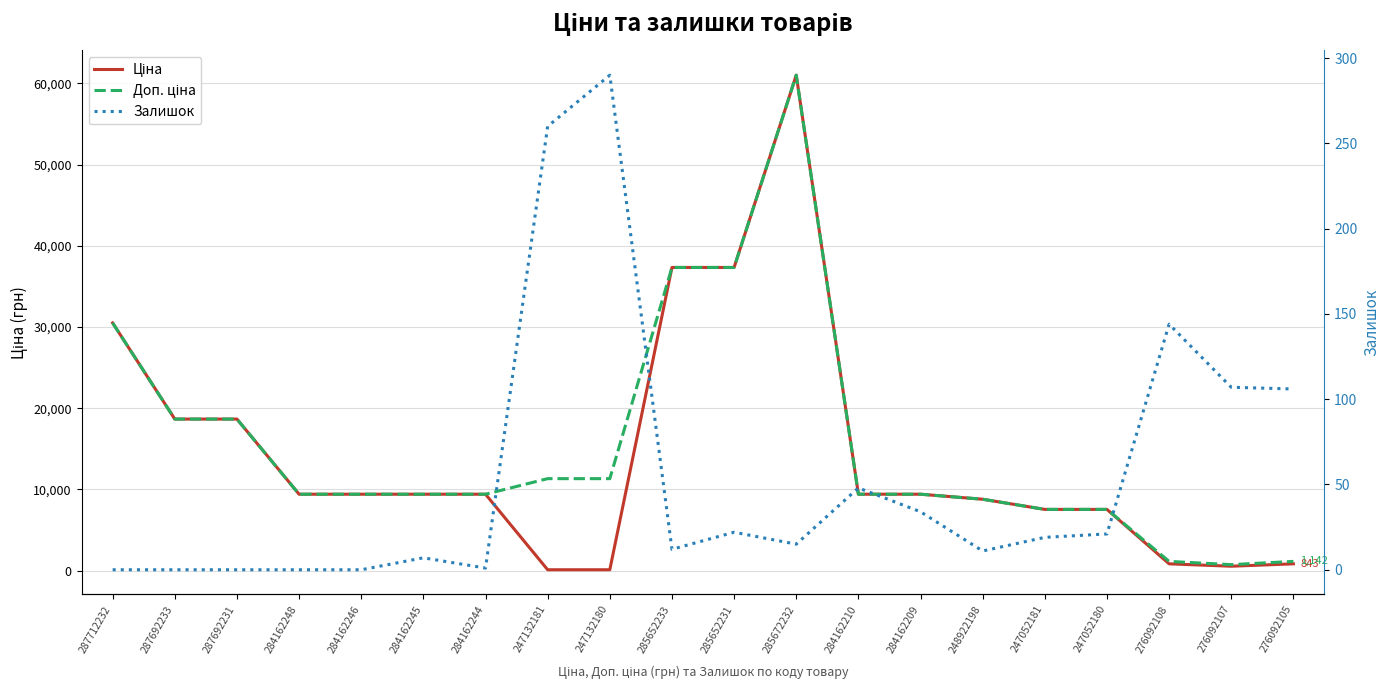

At how many categories does at least one series exceed 60231?

1